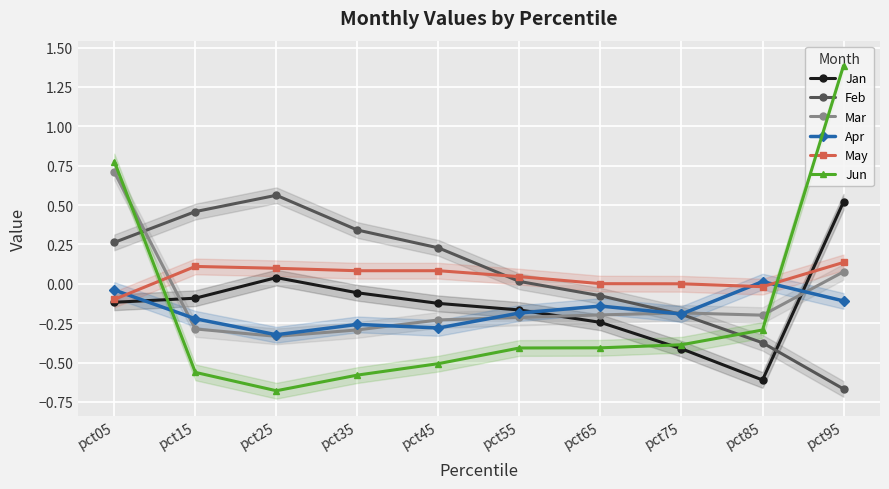

True or false: Feb has more than 0 points higher than both neighbors.

True